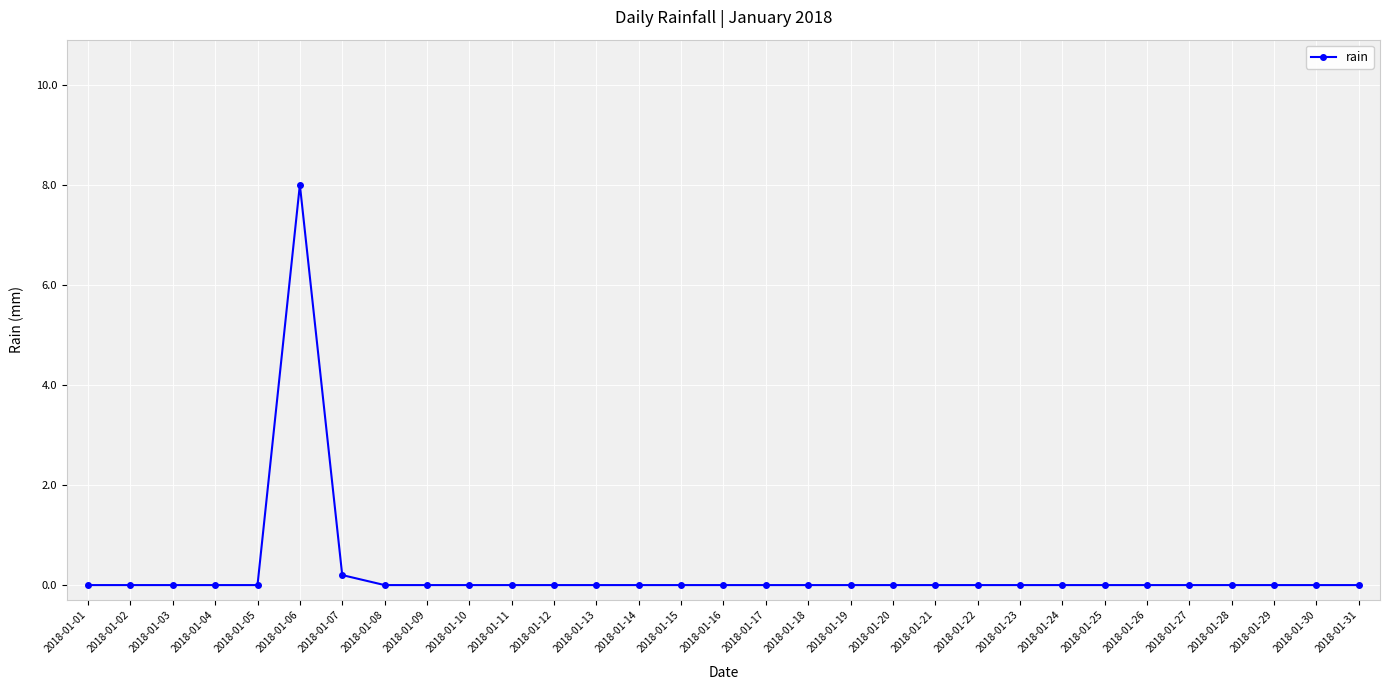

How many categories are shown in the chart?

31